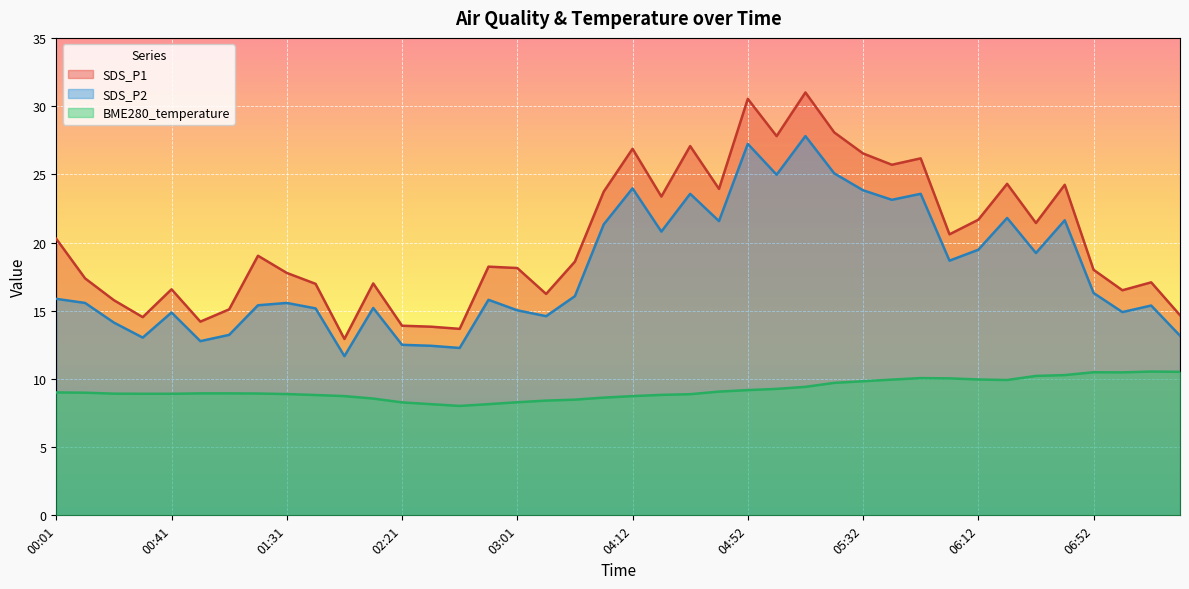

Rank the series at 06:52 from highest to lowest value.

SDS_P1, SDS_P2, BME280_temperature